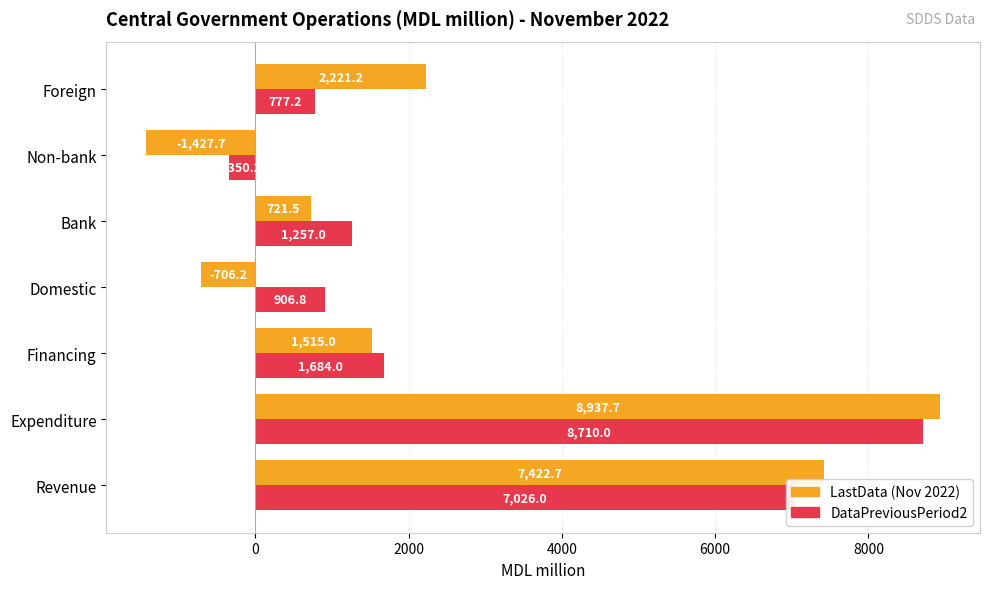

How many series are shown in this chart?

2